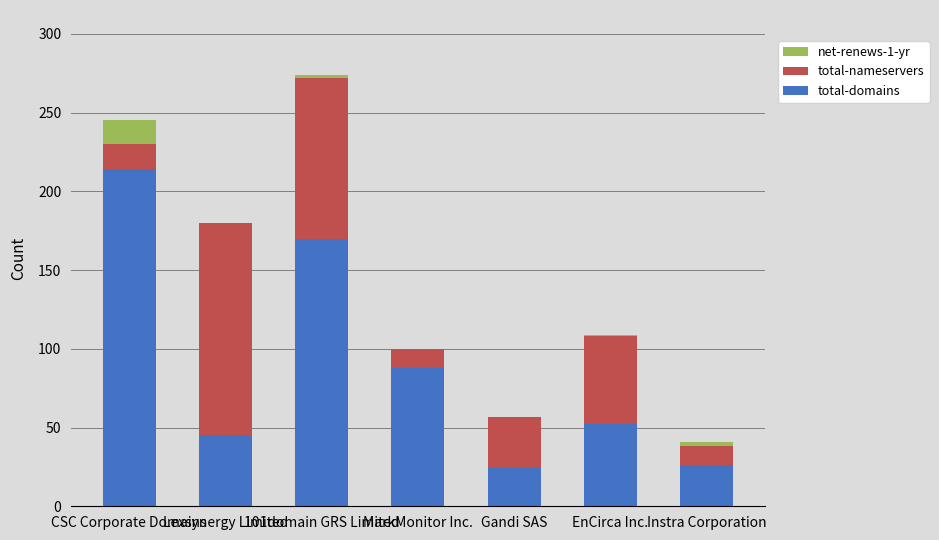

At which label is total-domains closest to 119?

MarkMonitor Inc.